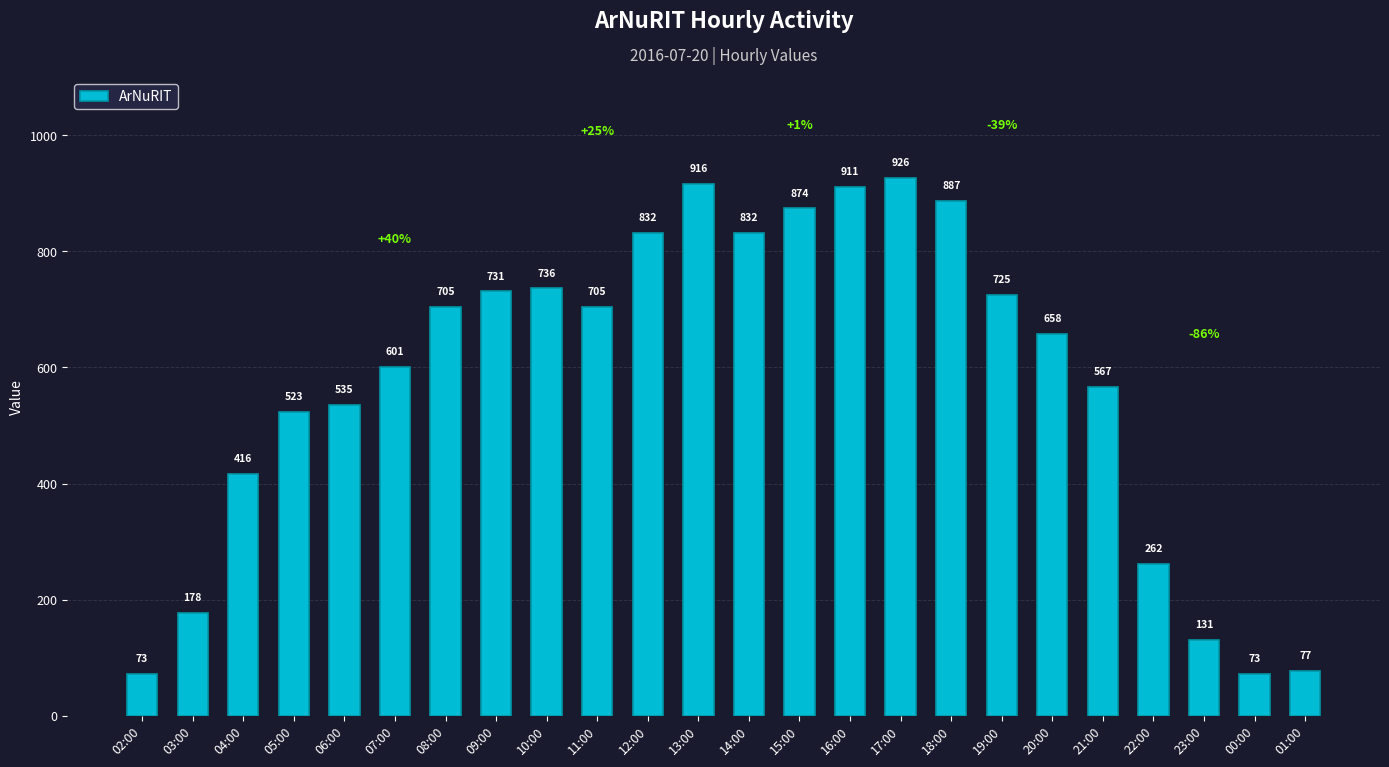

Where is the data nearest to the value 499?

05:00